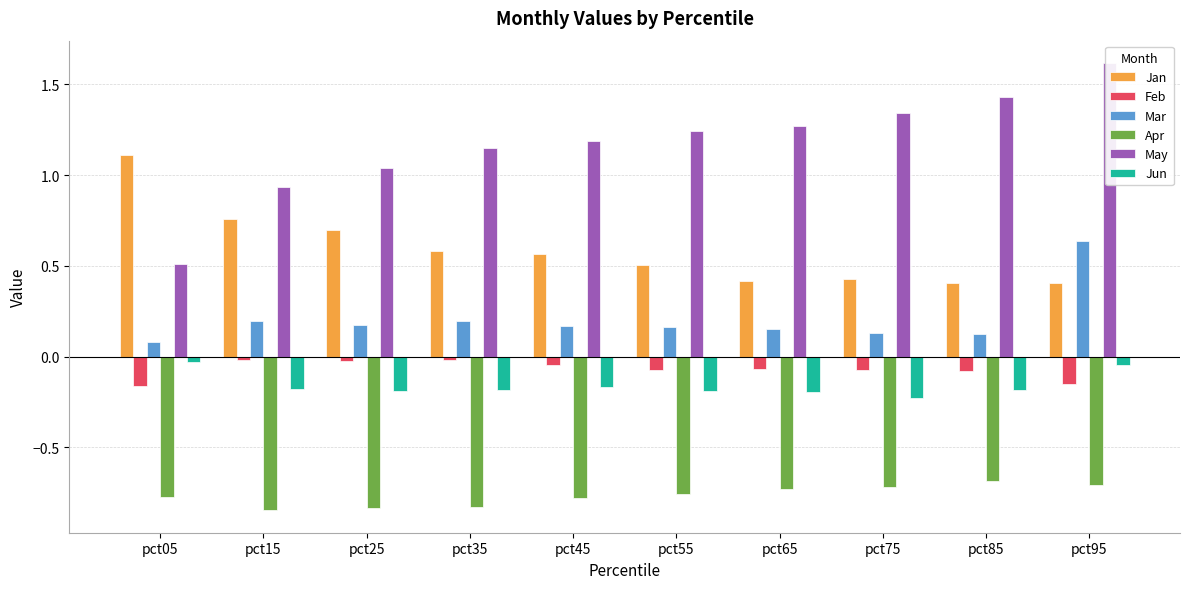

At which category is the sum across all series the highest?

pct95